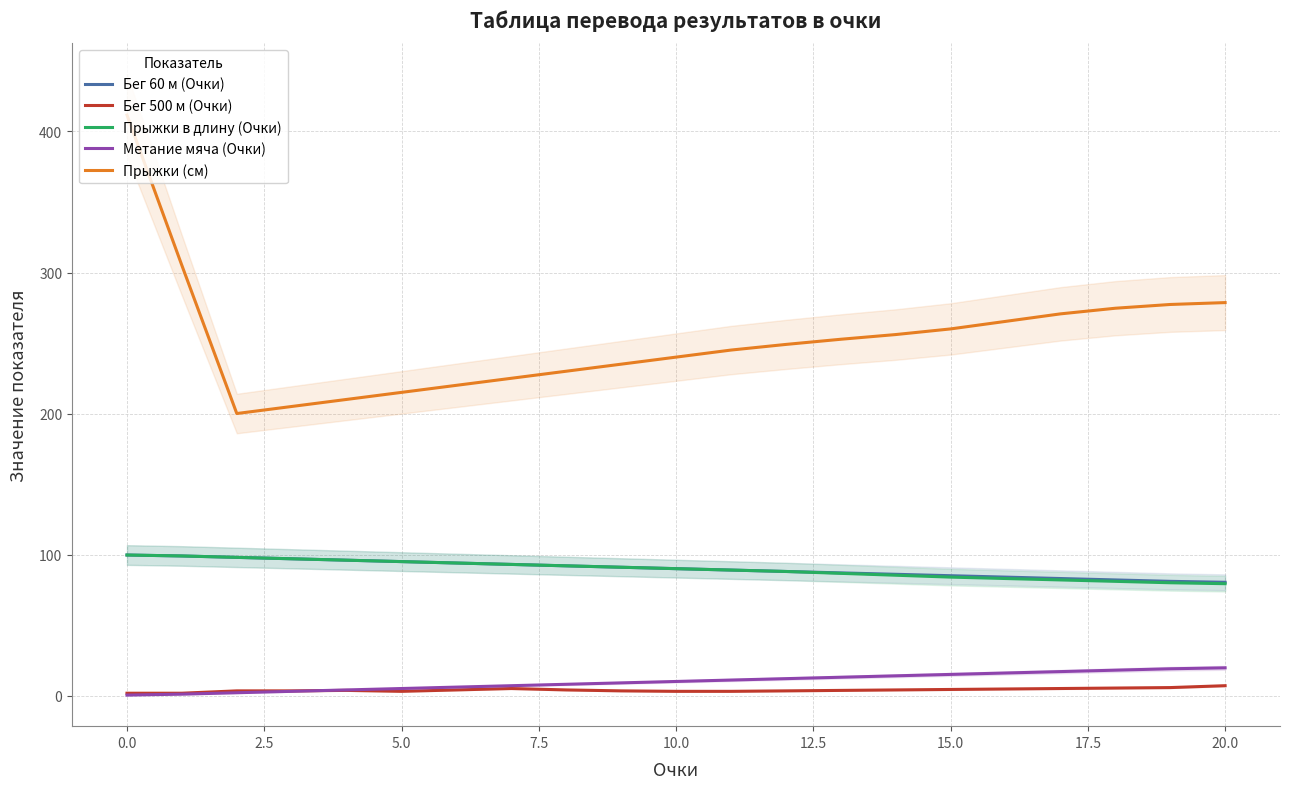

At which label does Метание мяча (Очки) reach its peak?

20